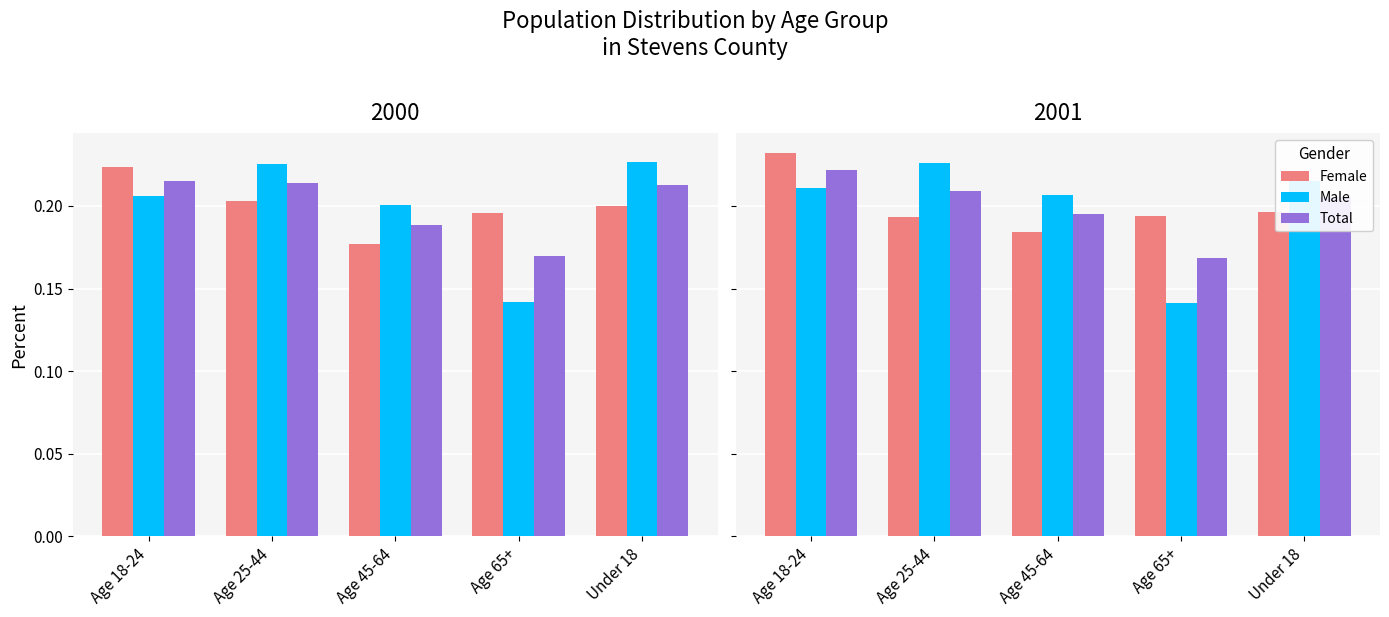

What is the value of the Total bar at the 5th from the left?

0.2